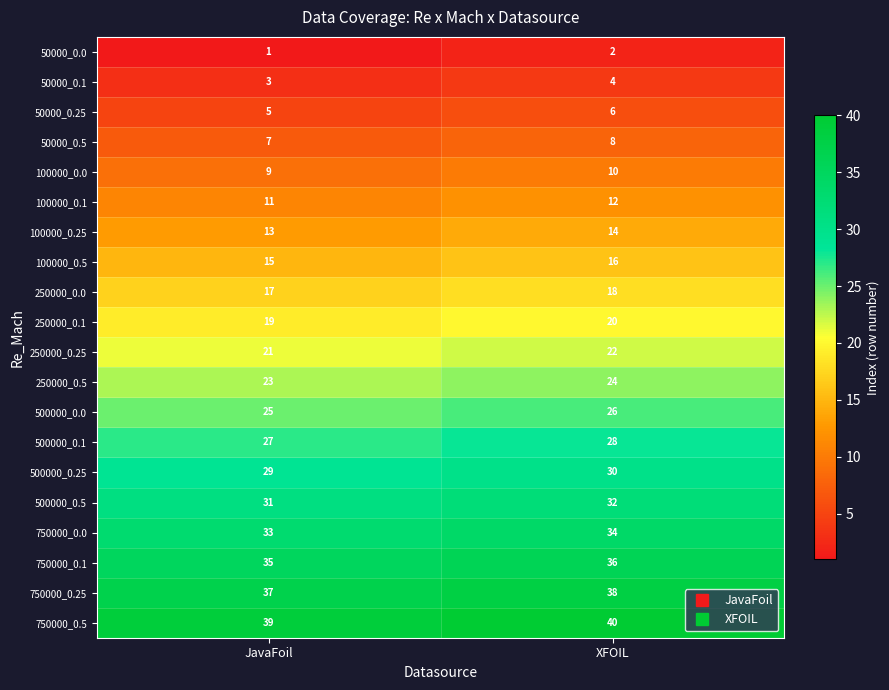

True or false: 50000_0.1 has a value of 1 at JavaFoil.

False